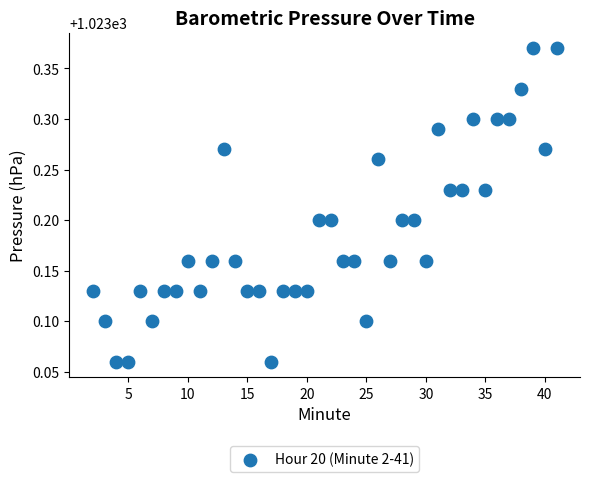

What is the range of X values (max minus min)?

39.0